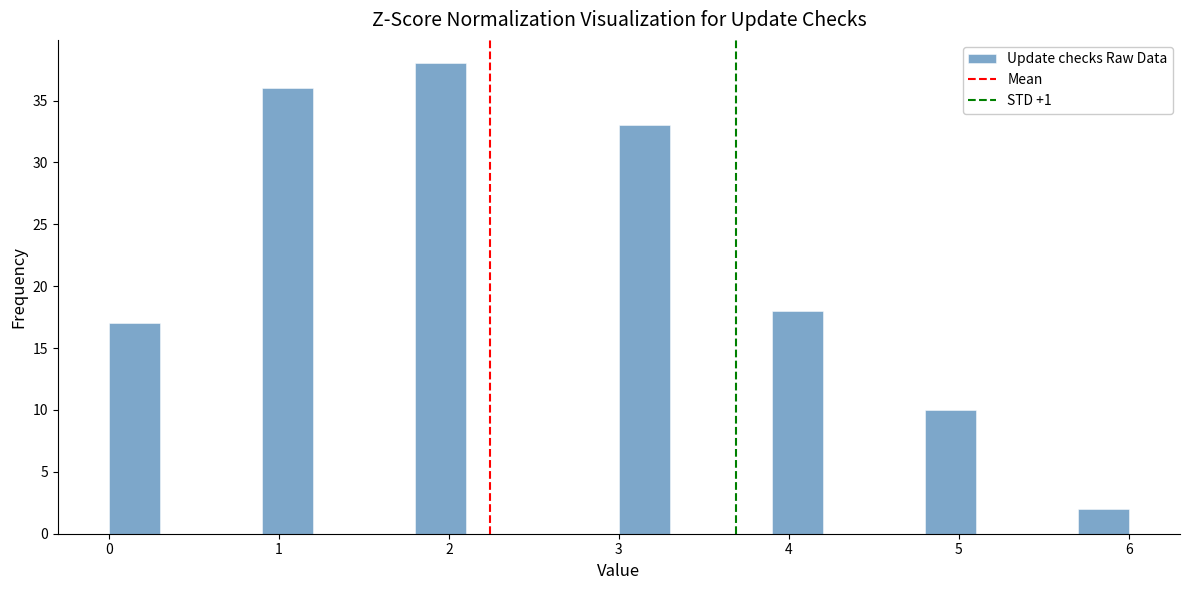

Around what value on the x-axis is the tallest bar? Give the approximate position of its centre, as read against the axis.

2.0